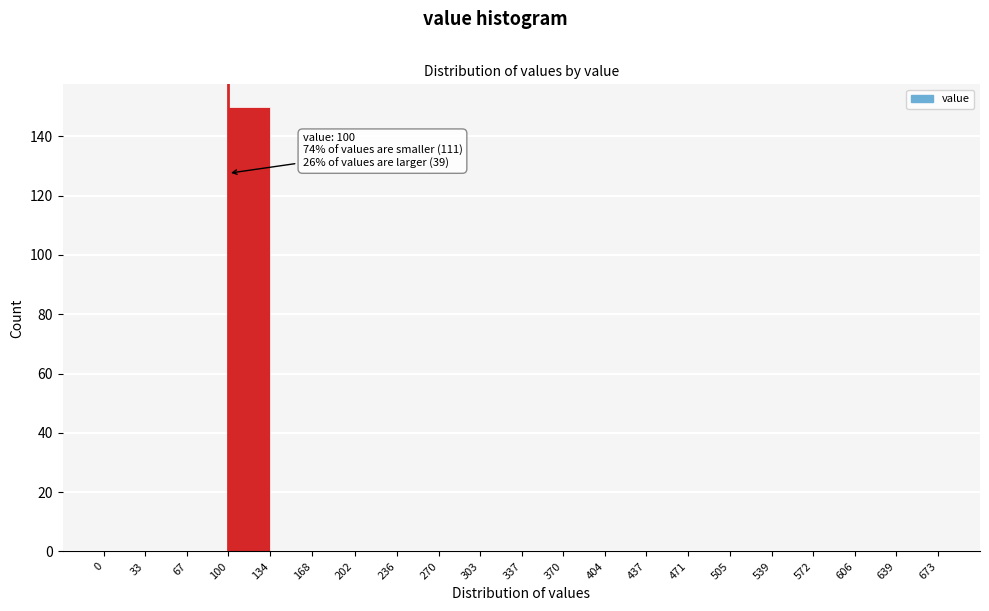

Over which range of the x-axis is the bar tallest?

100 to 134